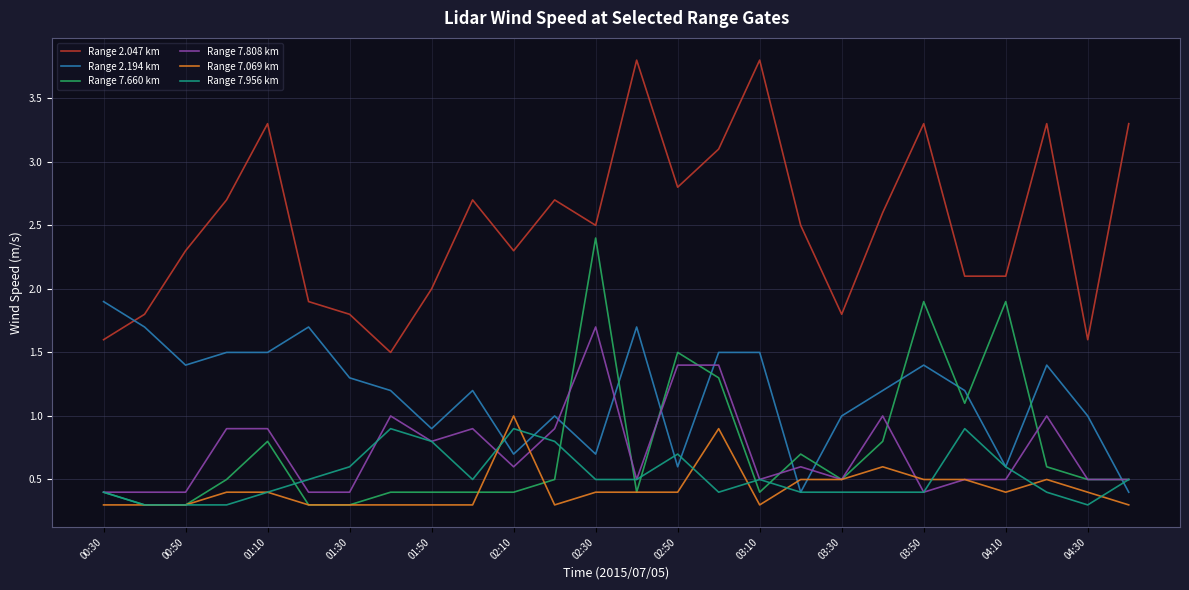

How many intersections are there between Range 2.194 km and Range 7.660 km?

11